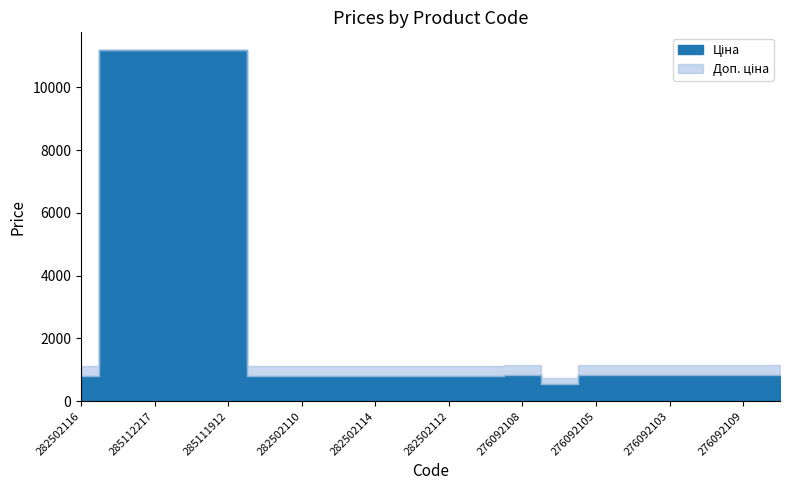

Which has a higher value, 282502111 or 282502115?

282502111